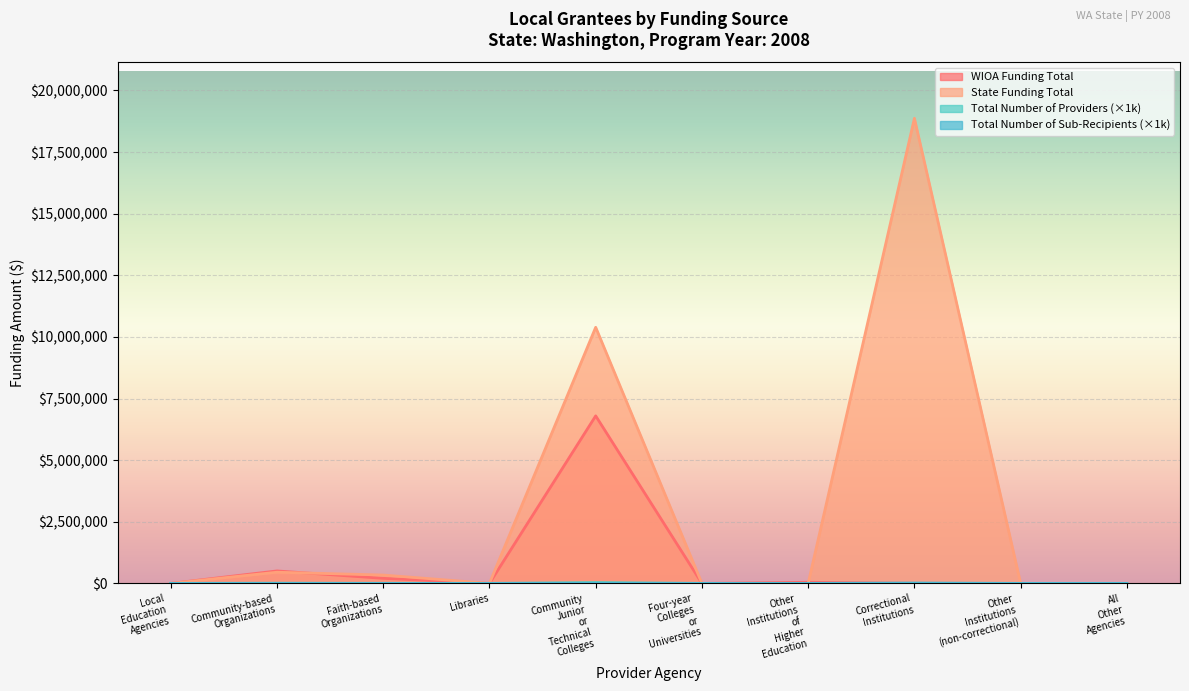

What is the label of the 6th point from the right?

Community Junior or Technical Colleges